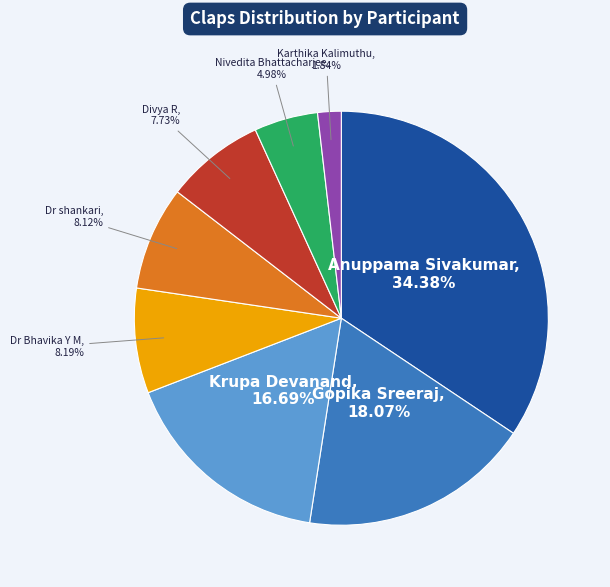

Is there a majority slice in this chart?

No